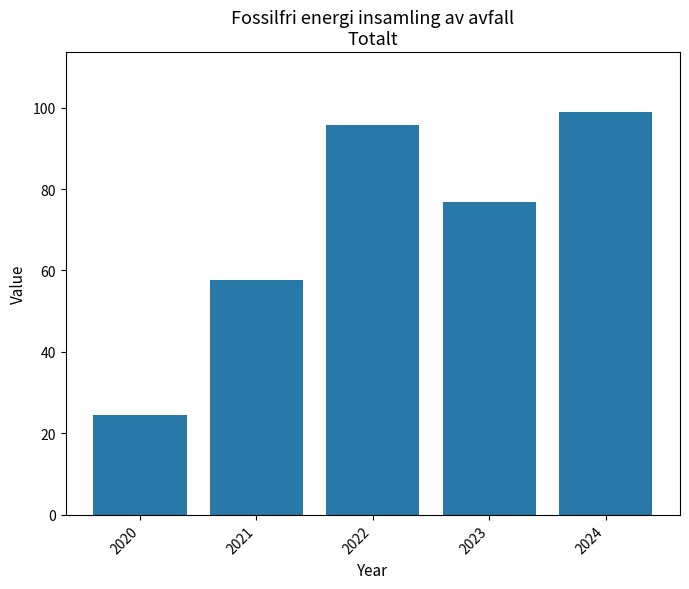

List the labels in order of value, smallest first.

2020, 2021, 2023, 2022, 2024